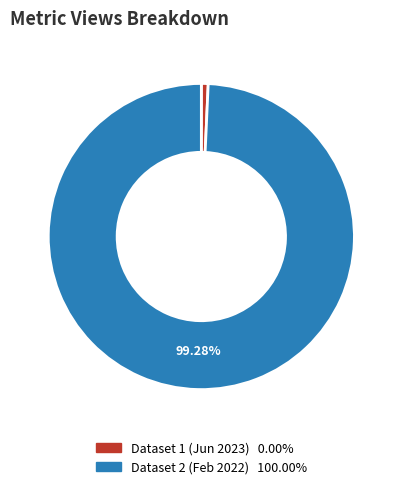

Count the number of slices in the pie.

2